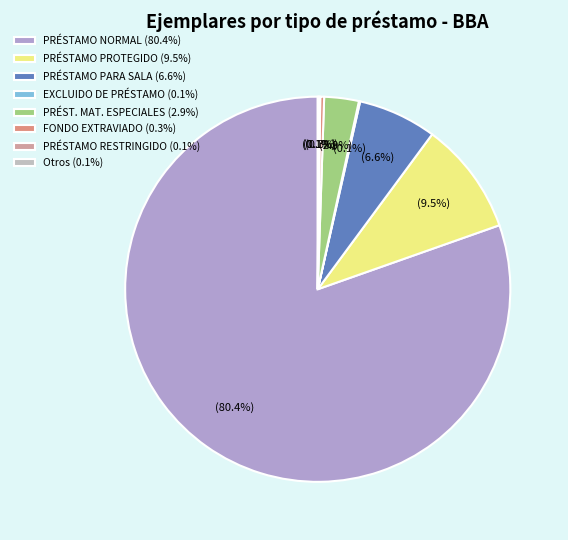

Which category has the biggest portion of the pie?

PRÉSTAMO NORMAL (80.4%)